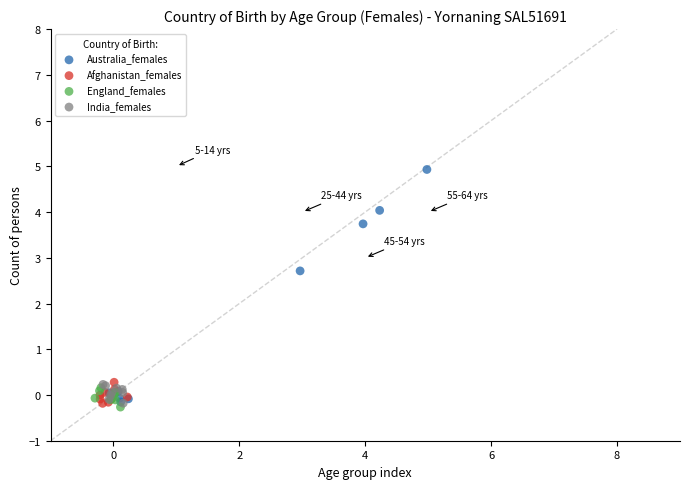

Which series has the largest Y range (max minus min)?

Australia_females